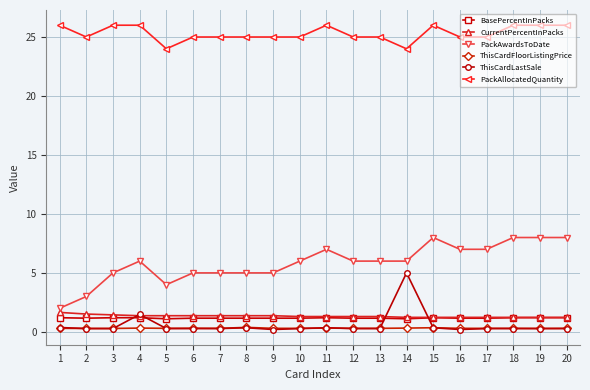

True or false: ThisCardLastSale has more than 2 points higher than both neighbors.

True